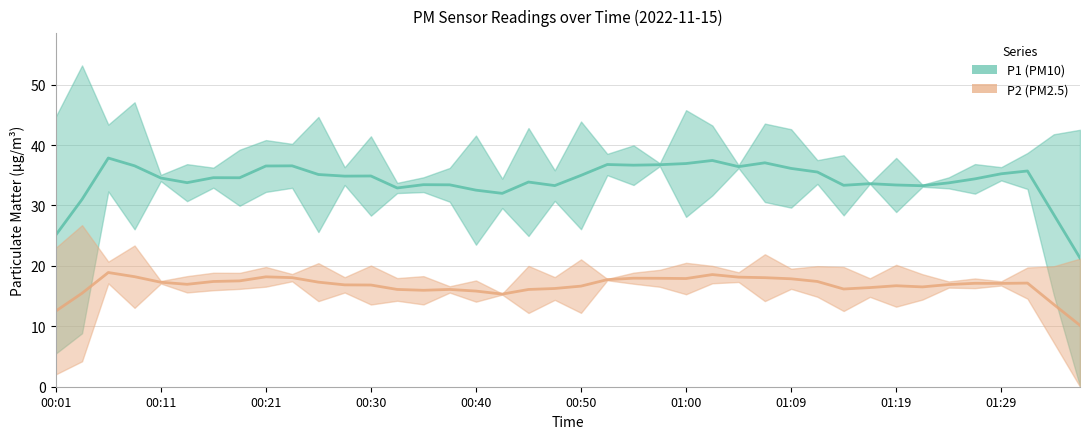

True or false: P1 has a value of 15.4 at 00:16.

False